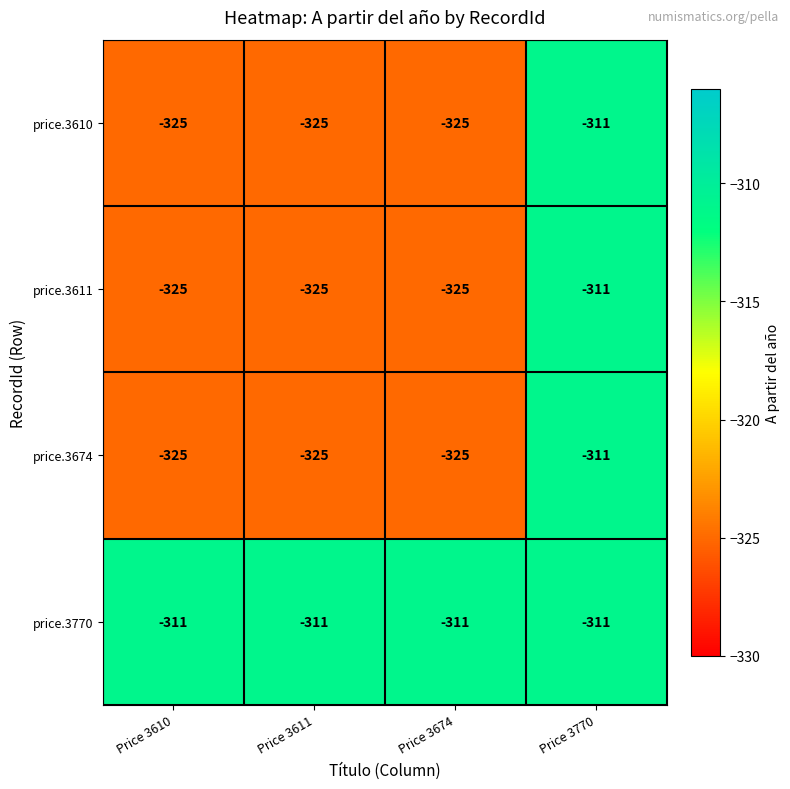

What is the spread (max minus min) of values at Price 3610?

14